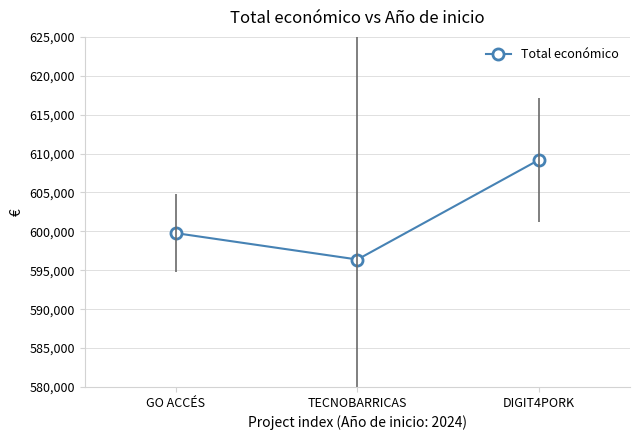

The chart shows a value of 996034 at GO ACCÉS. True or false?

False